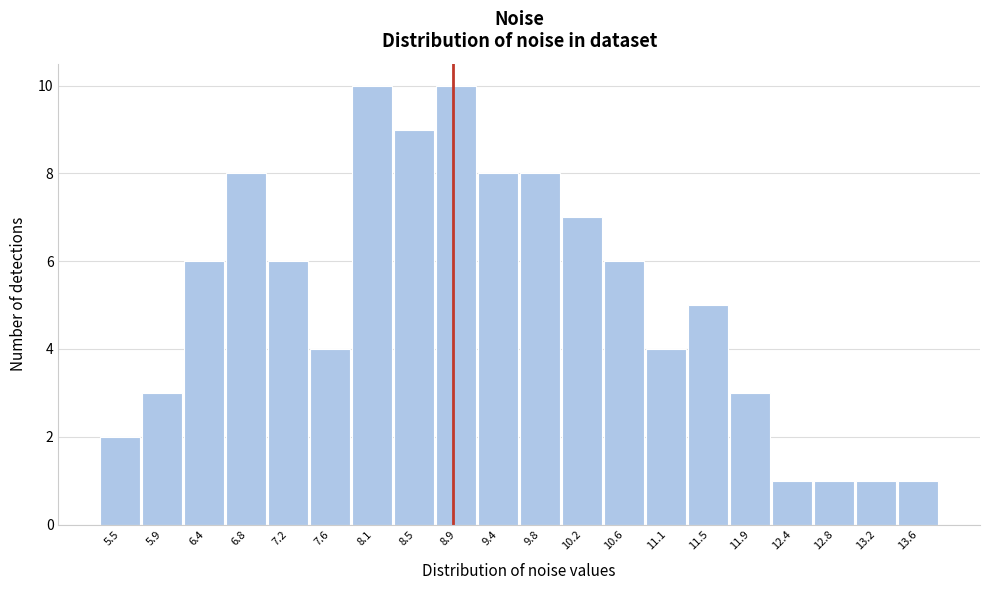

Reading left to right, what are all the values shown in this chart?

2	3	6	8	6	4	10	9	10	8	8	7	6	4	5	3	1	1	1	1